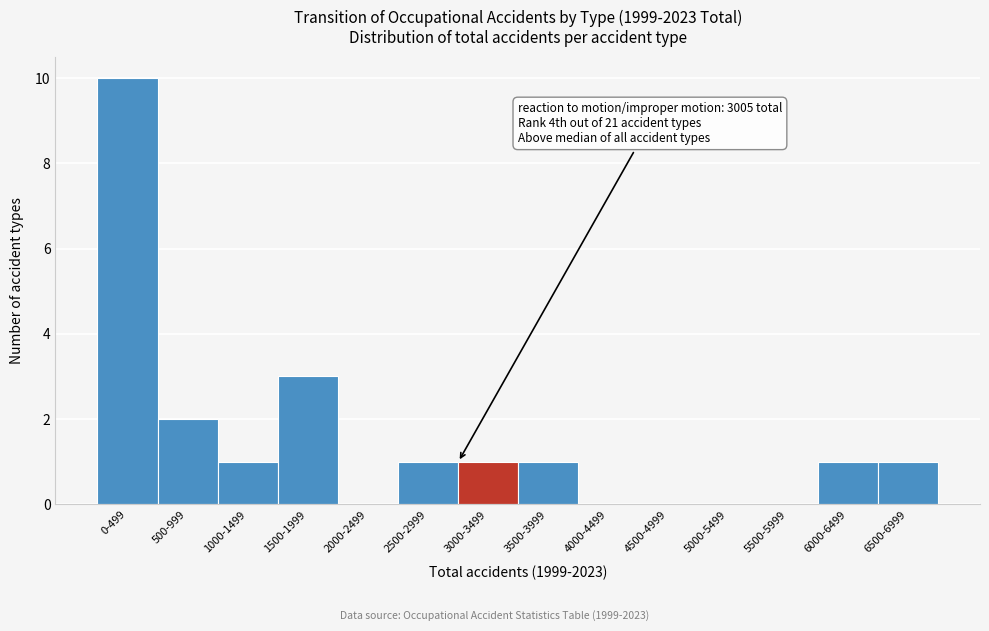

Reading left to right, extract all data points from this chart.

0-499=10	500-999=2	1000-1499=1	1500-1999=3	2000-2499=0	2500-2999=1	3000-3499=1	3500-3999=1	4000-4499=0	4500-4999=0	5000-5499=0	5500-5999=0	6000-6499=1	6500-6999=1